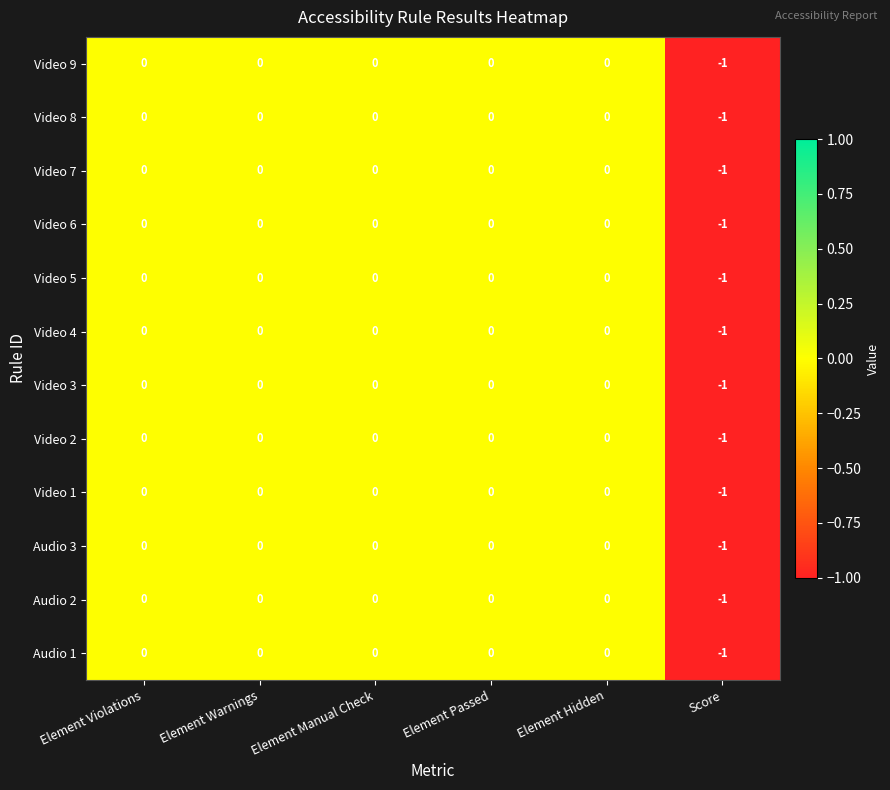

Which category has the lowest value in the Audio 1 series?

Score